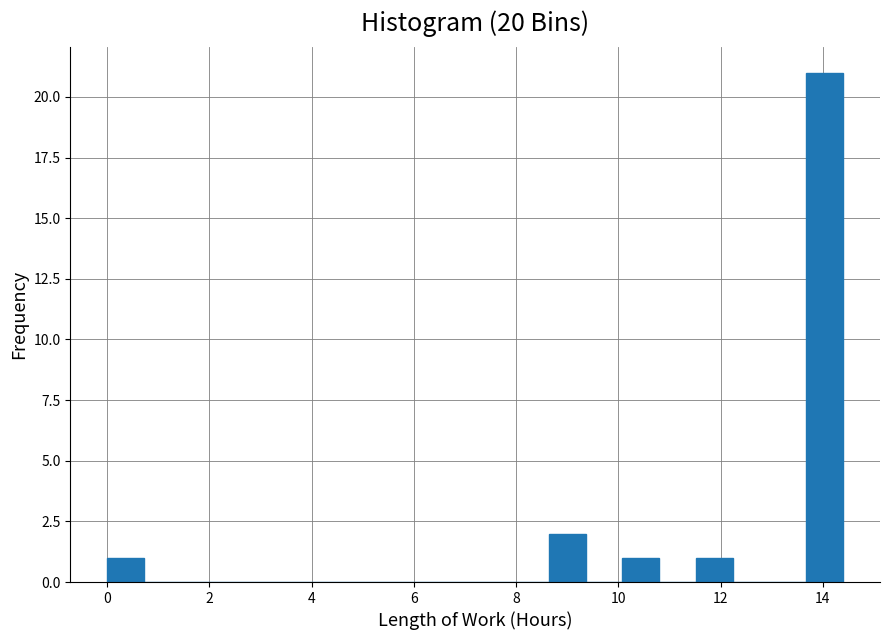

Around what value on the x-axis is the tallest bar? Give the approximate position of its centre, as read against the axis.

14.0